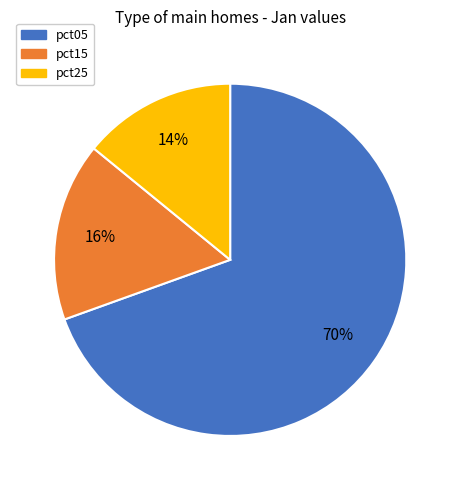

How many slices are in this pie chart?

3